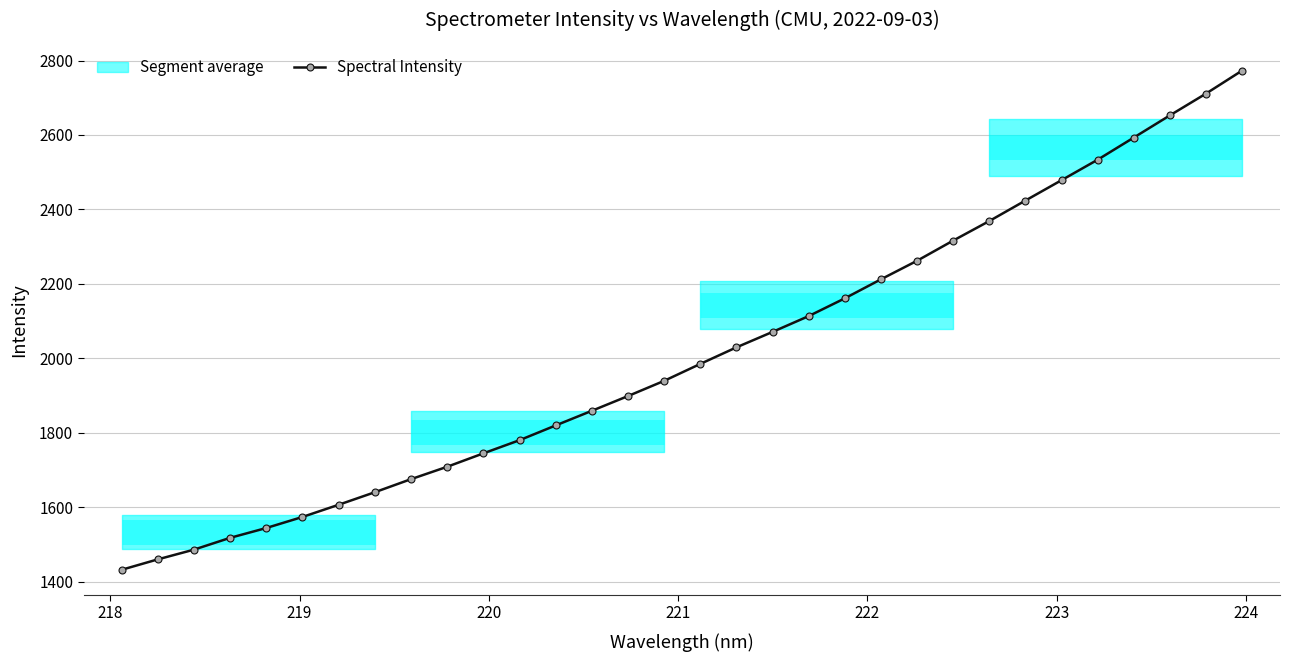

Reading right to left, transcribe all the data shown in this chart.

2773.1	2711.2	2652.7	2593.0	2533.6	2478.6	2423.8	2368.8	2316.2	2262.0	2212.1	2161.0	2113.3	2070.8	2029.3	1984.8	1939.2	1898.4	1858.8	1819.4	1779.8	1744.4	1708.4	1675.1	1640.0	1606.3	1573.5	1543.8	1517.4	1485.7	1459.5	1431.5